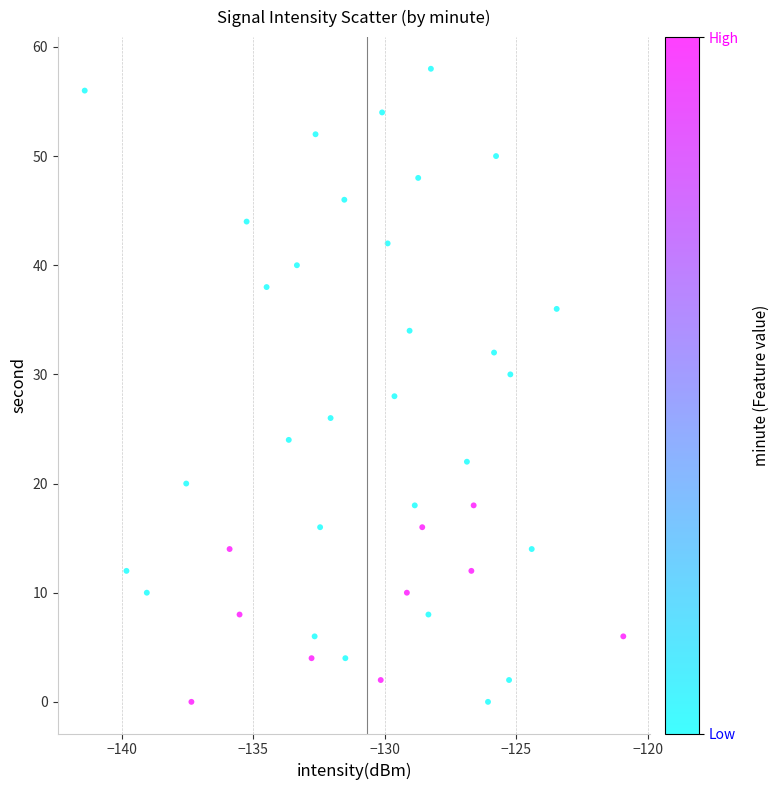

What is the range of Y values (max minus min)?

58